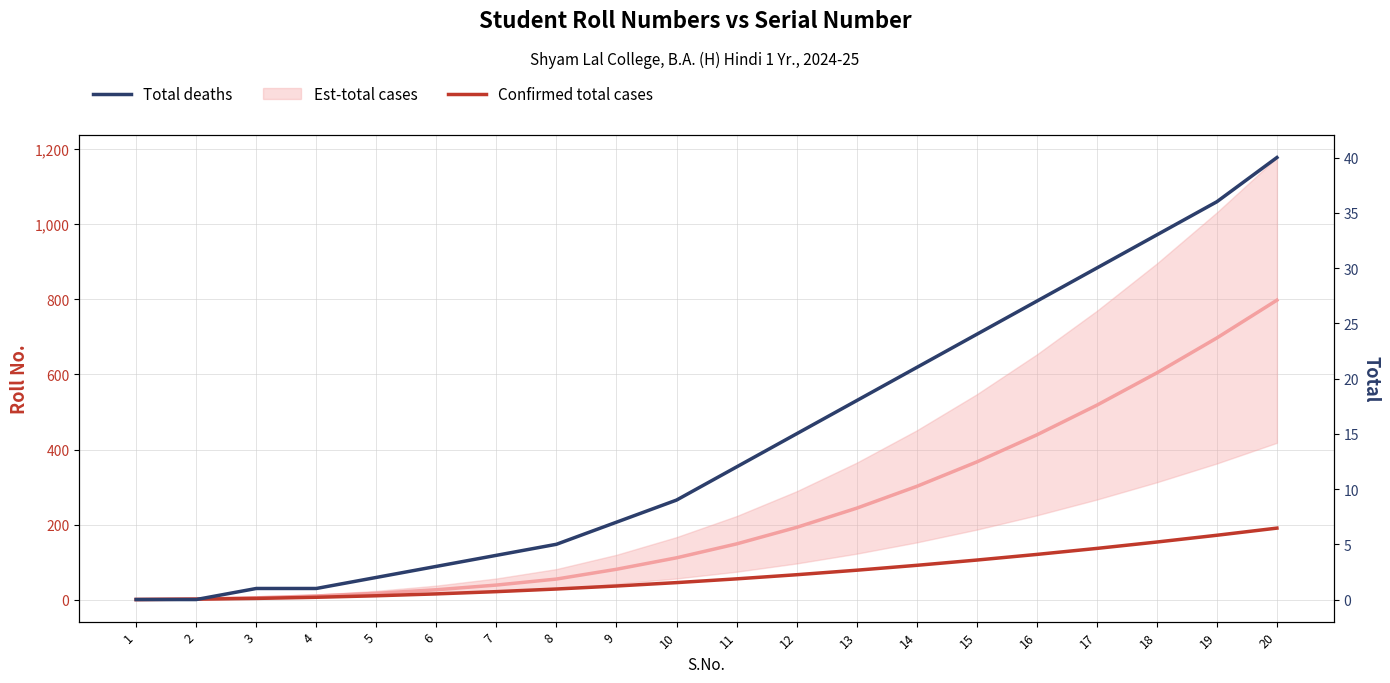

What is the sum of all Confirmed total cases values?

1350